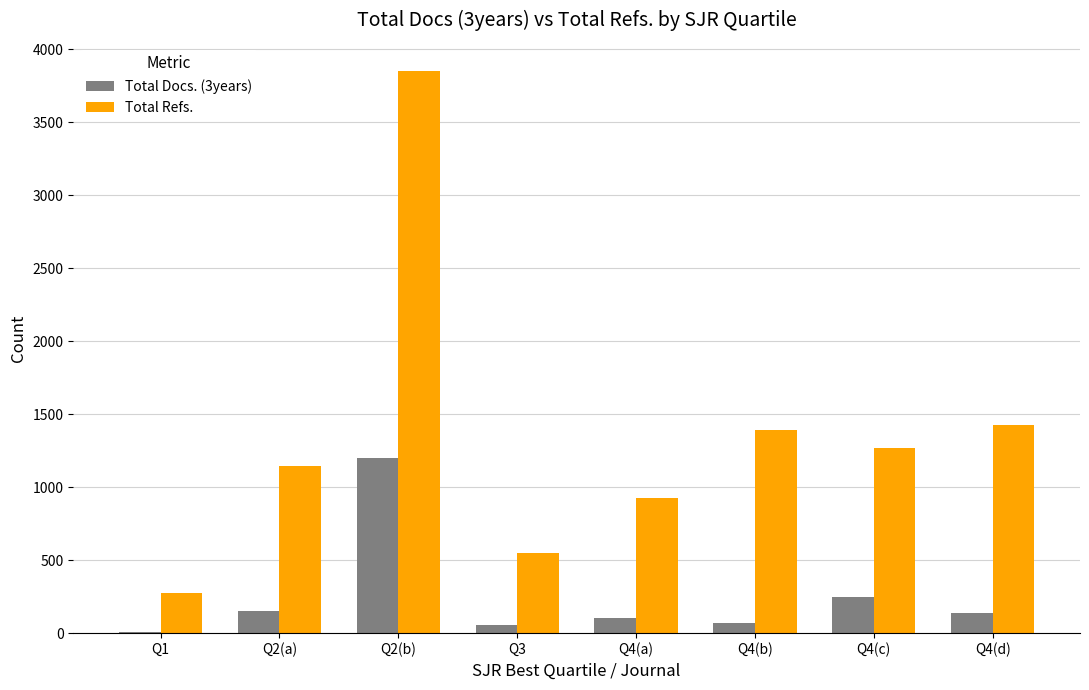

At which category does the chart reach its peak across all series?

Q2(b)